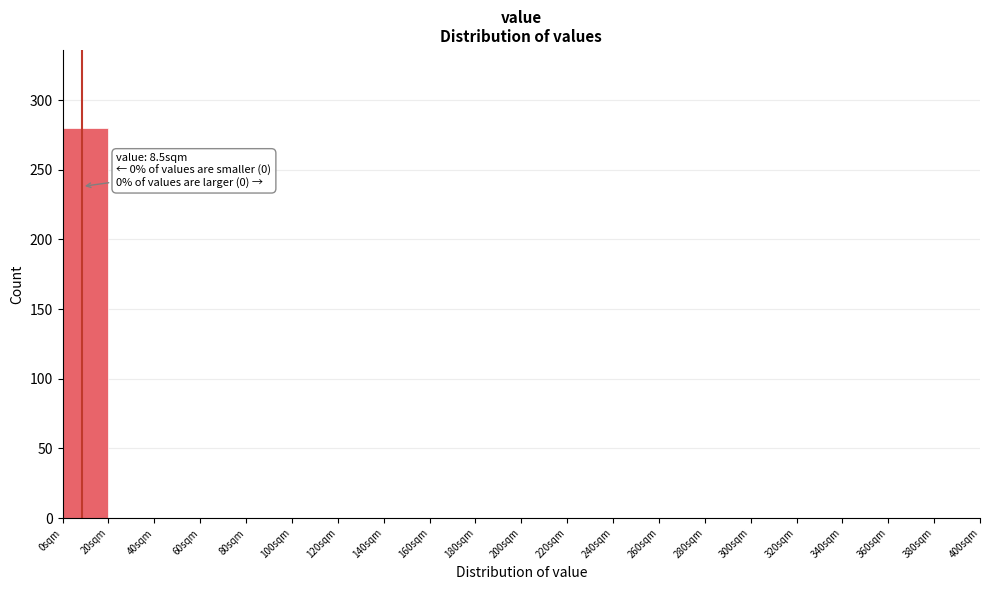

Which range on the x-axis has the tallest bar?

0 to 20